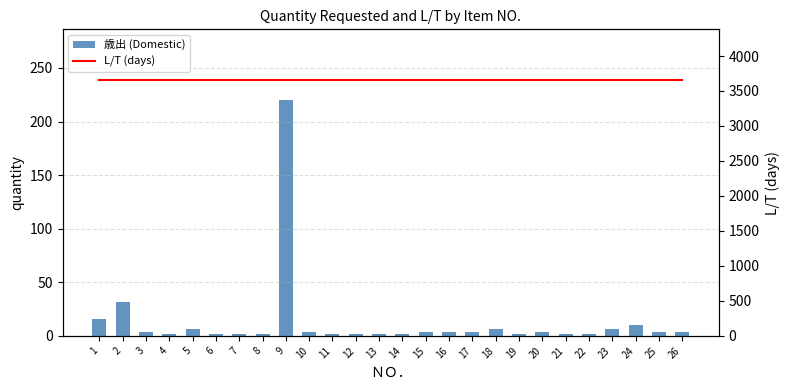

Are the bars grouped side by side (vs. stacked)?

Yes